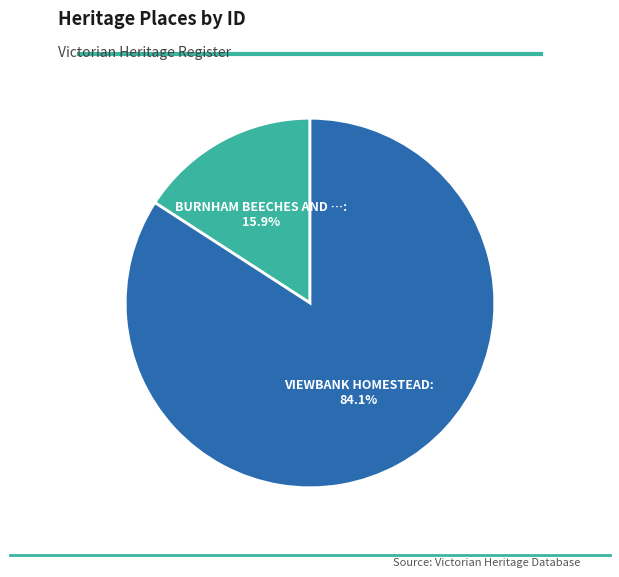

To the nearest percent, what is the difference between the largest and smallest slice percentages?

68%